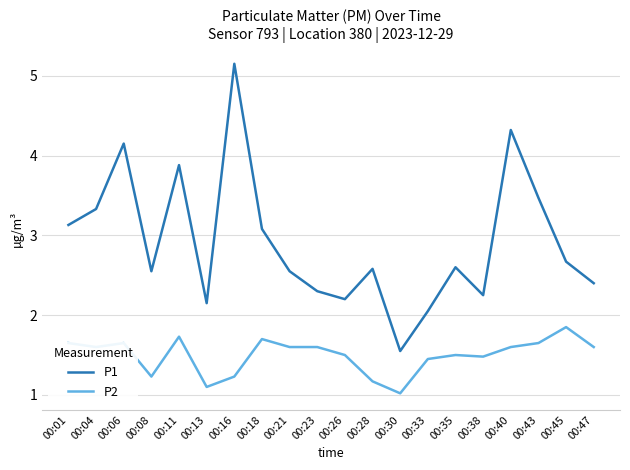

List the series in order of their overall mean, lowest first.

P2, P1